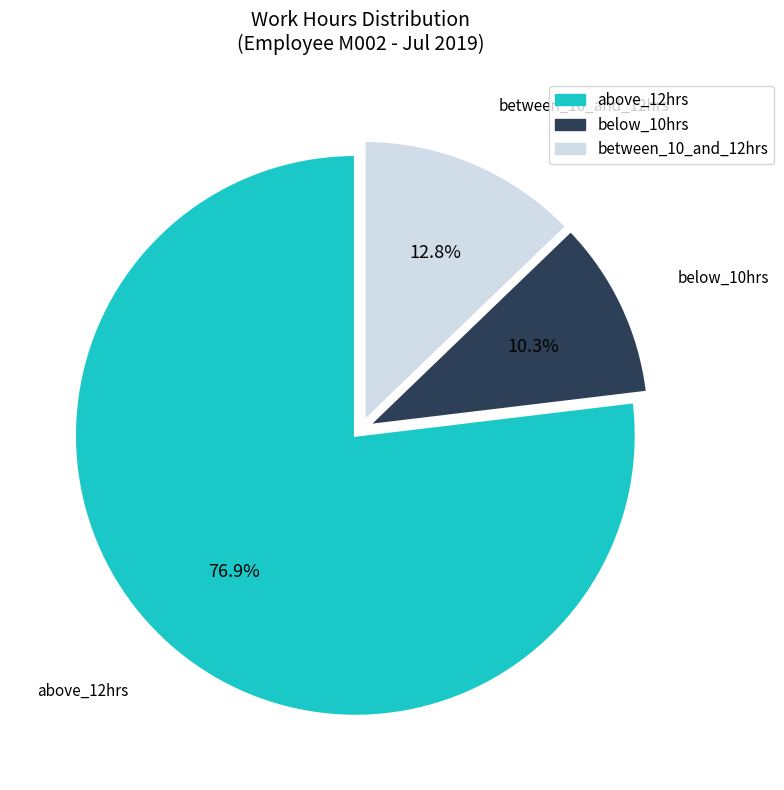

Approximately how many times larger is the value at below_10hrs compared to between_10_and_12hrs?

0.8